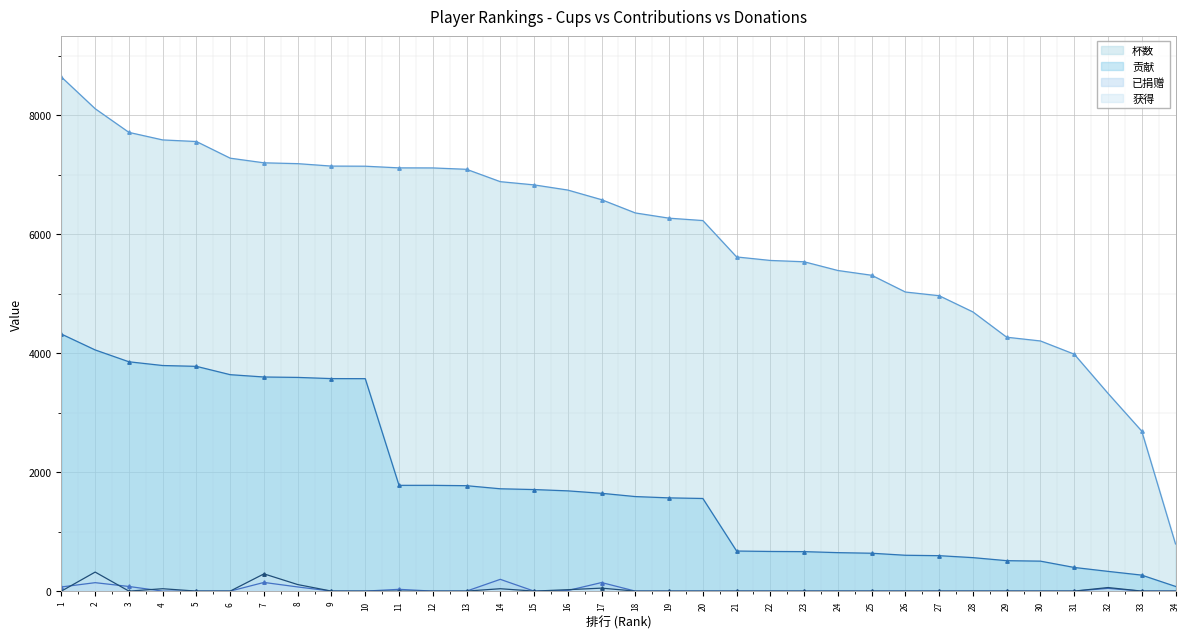

At which category does 获得 reach its first local peak?

2